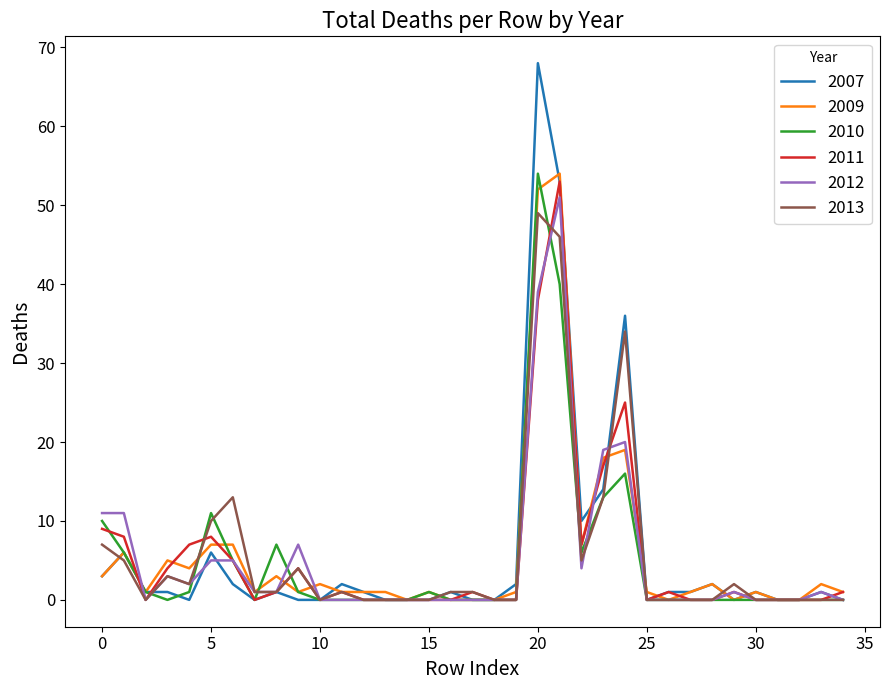

What is the difference between the maximum and minimum values in the 2011 series?

53